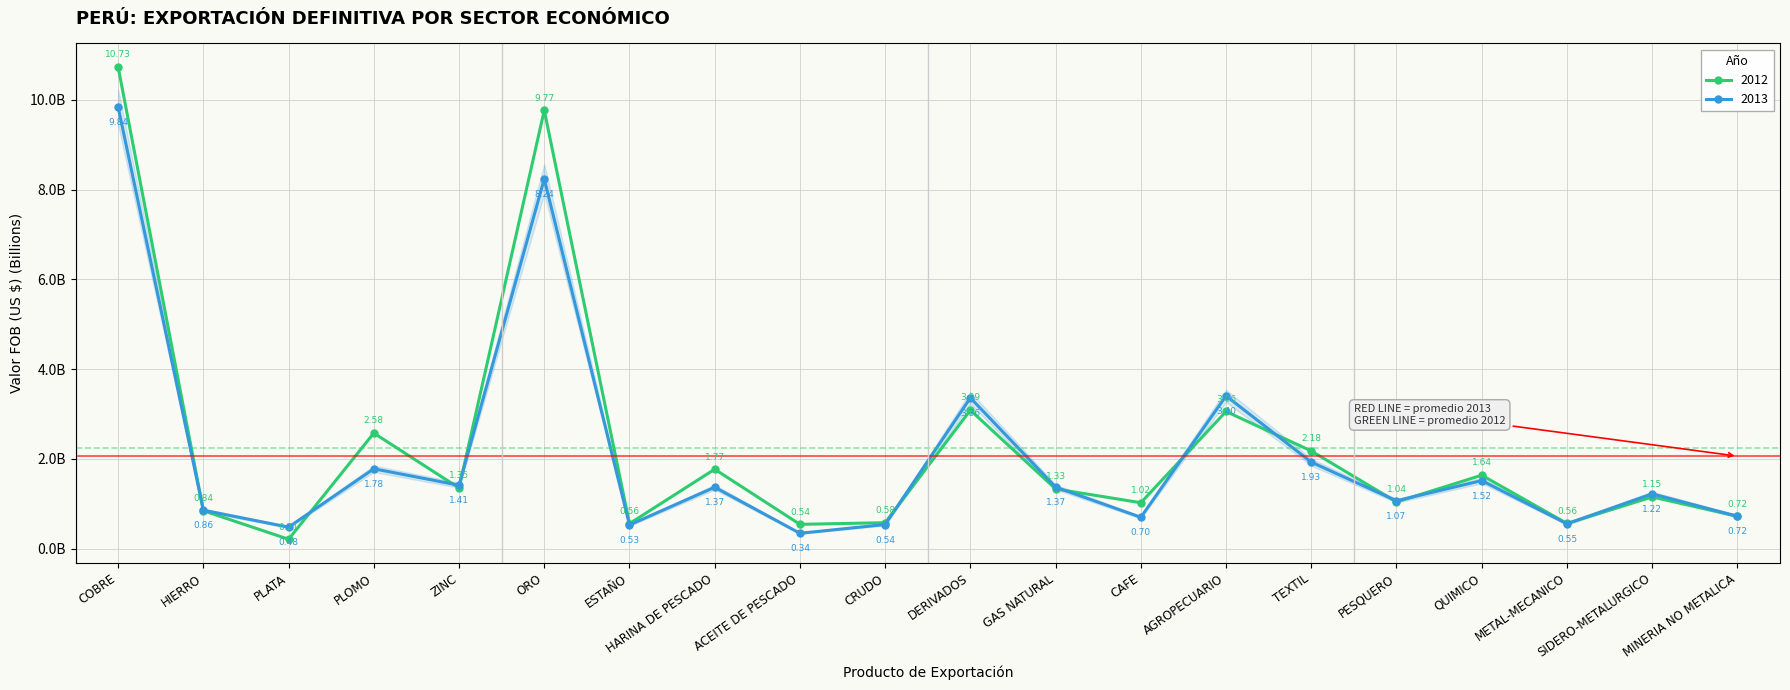

What is the value of the 2012 point at the 16th from the left?

1.0